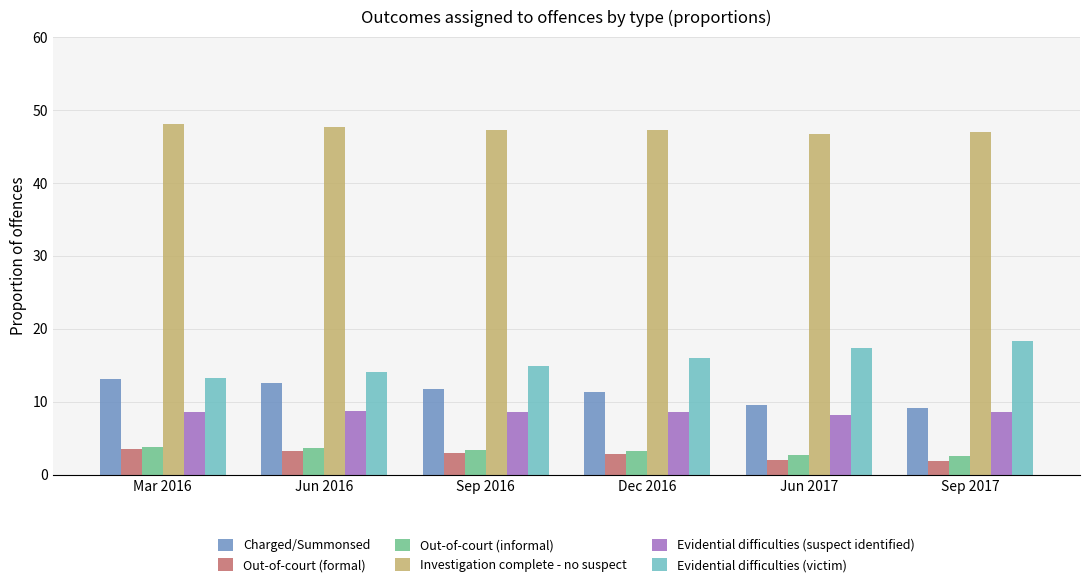

What is the label of the 1st bar from the right?

Sep 2017